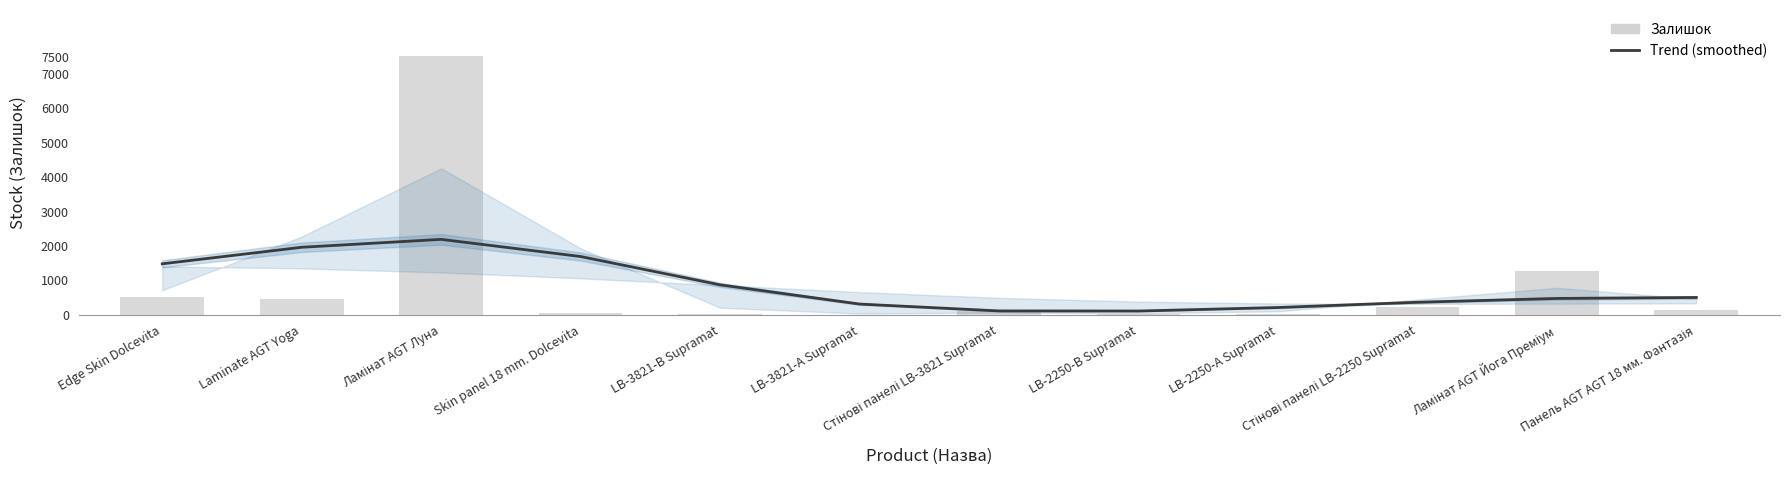

What is the value of the Залишок bar at the 5th from the left?

12.0